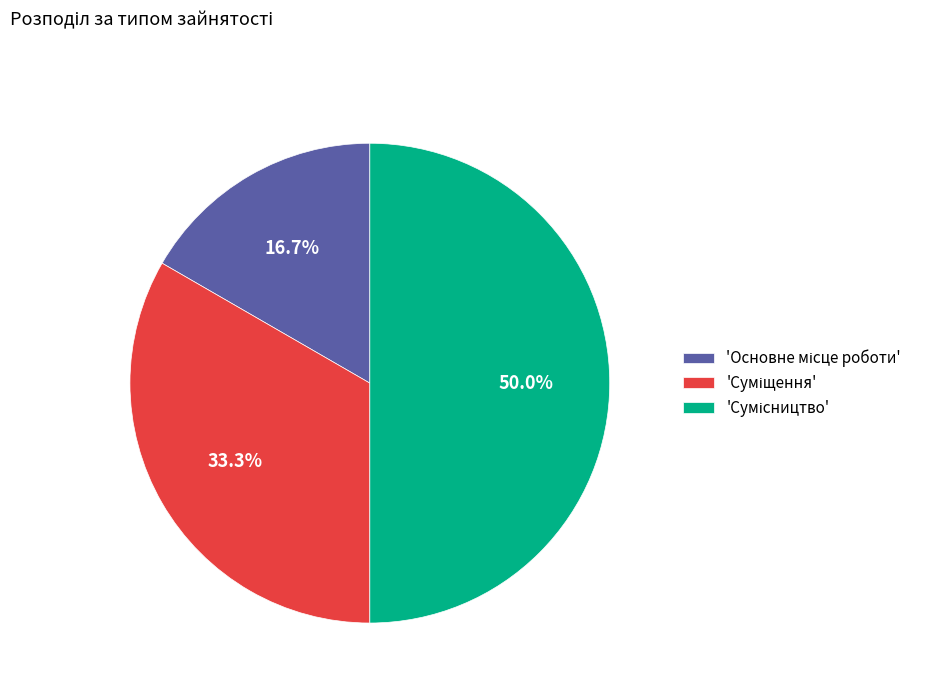

To the nearest percent, what is the difference between the largest and smallest slice percentages?

33%